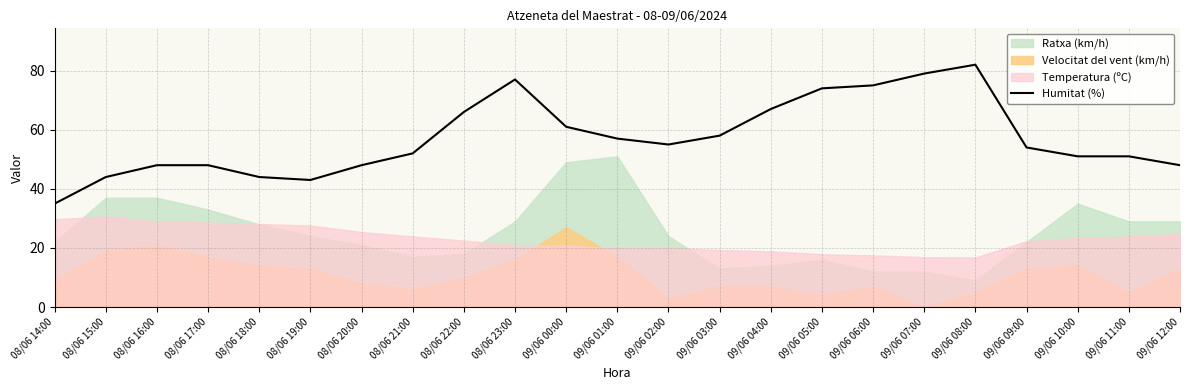

Where is the first local maximum?

08/06 23:00